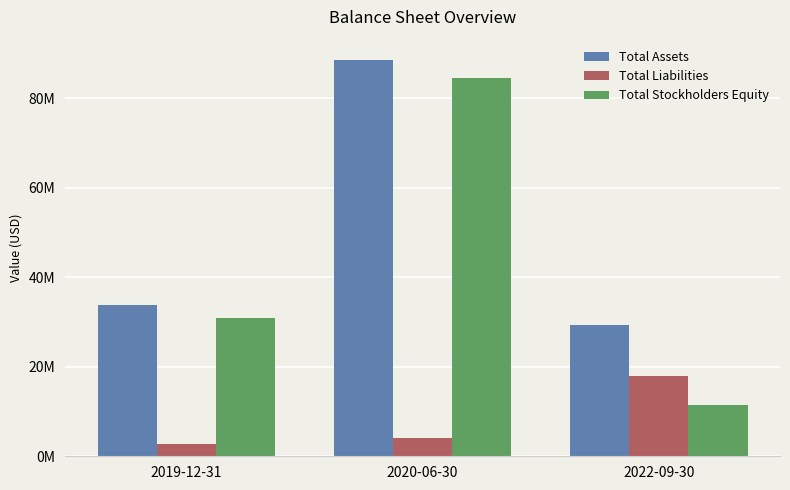

What is the average value of the Total Liabilities series?

8276333